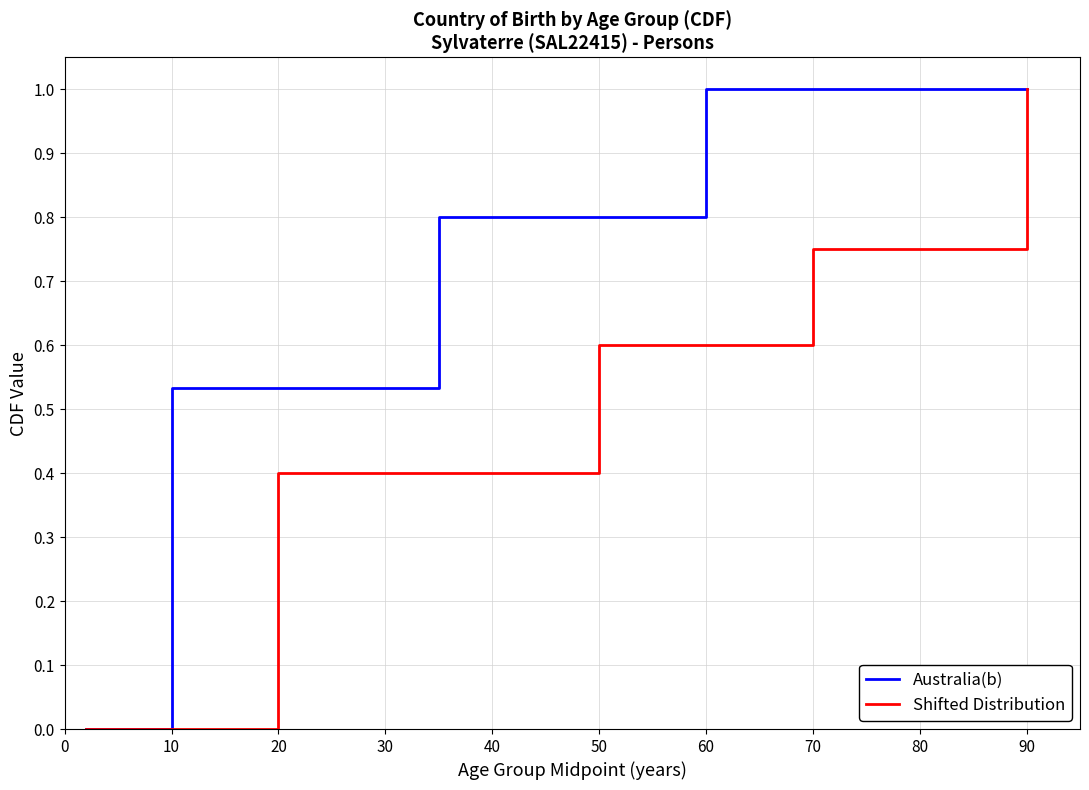

What is the greatest value displayed?

1.0